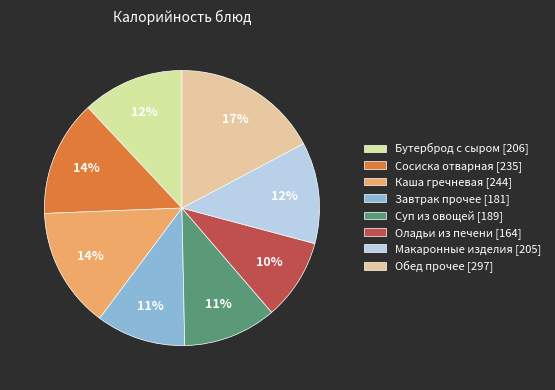

What is the smallest slice in the pie chart?

Оладьи из печени [164]